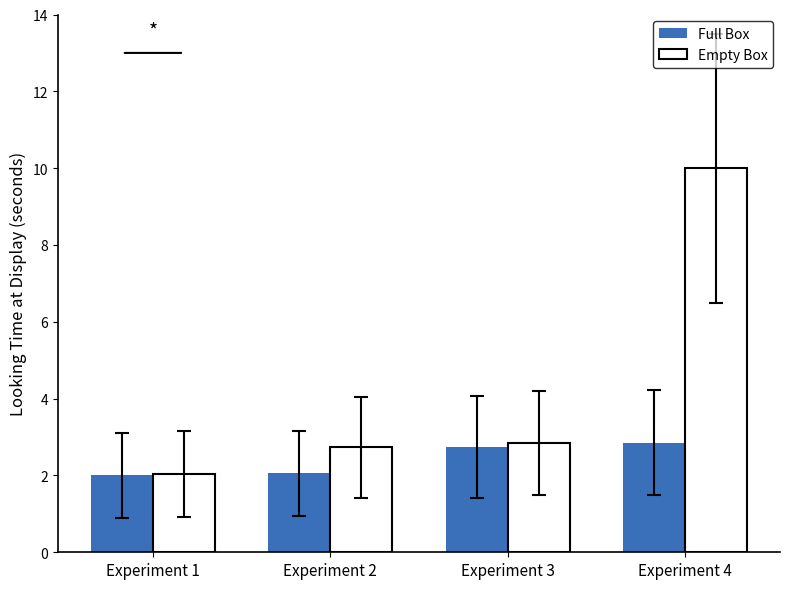

Which series changed the most between Experiment 1 and Experiment 3?

Empty Box